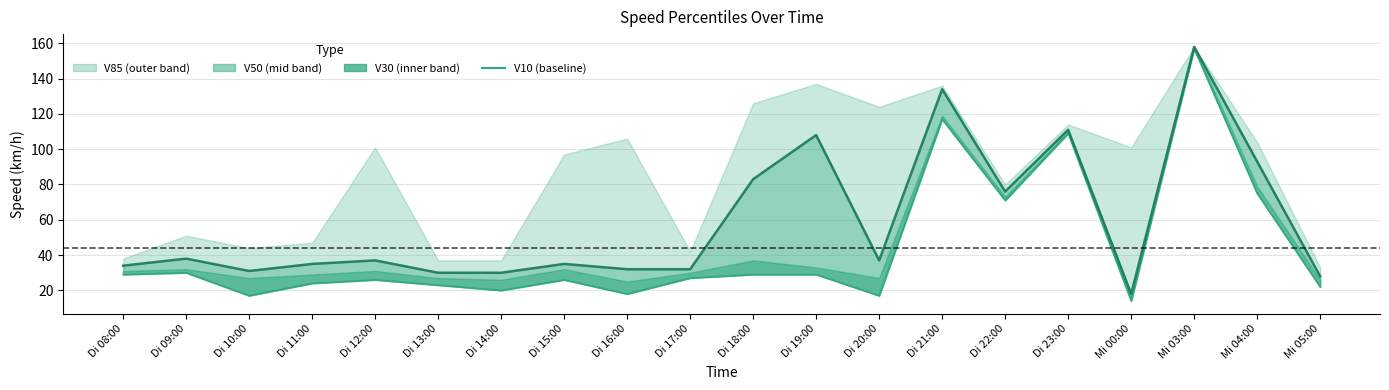

What is the ratio of the value at Di 08:00 to the value at Di 14:00?

1.4